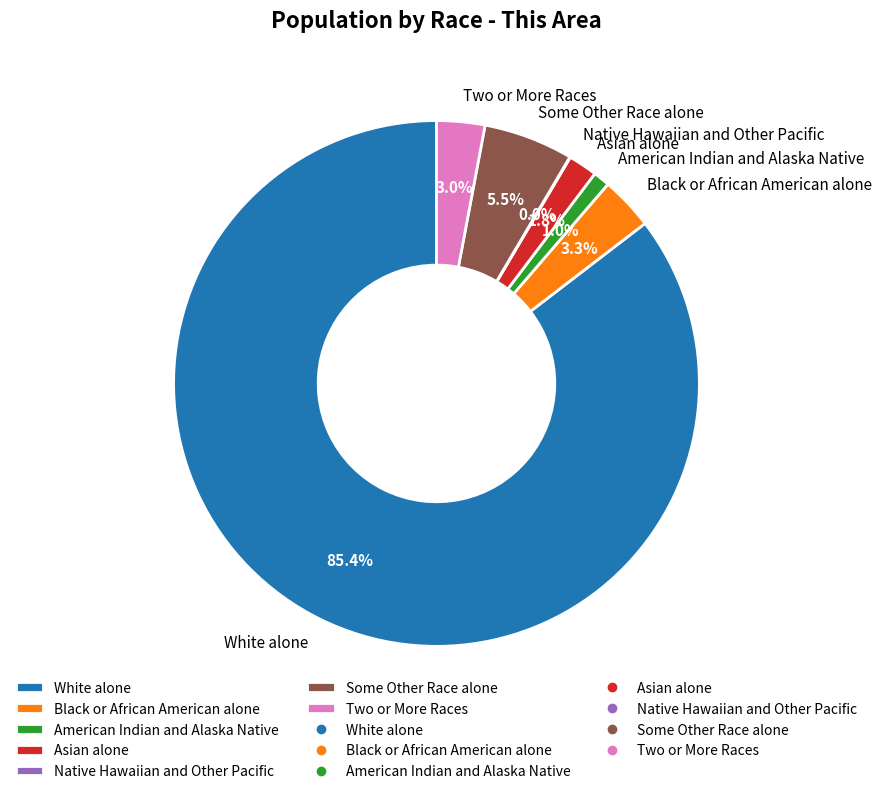

Which has a higher value, American Indian and Alaska Native or White alone?

White alone